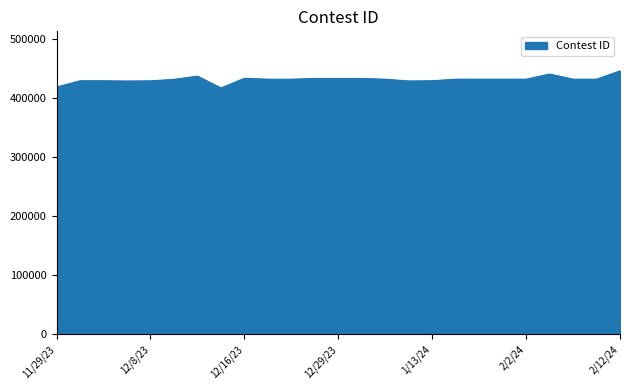

What is the greatest value displayed?

446503